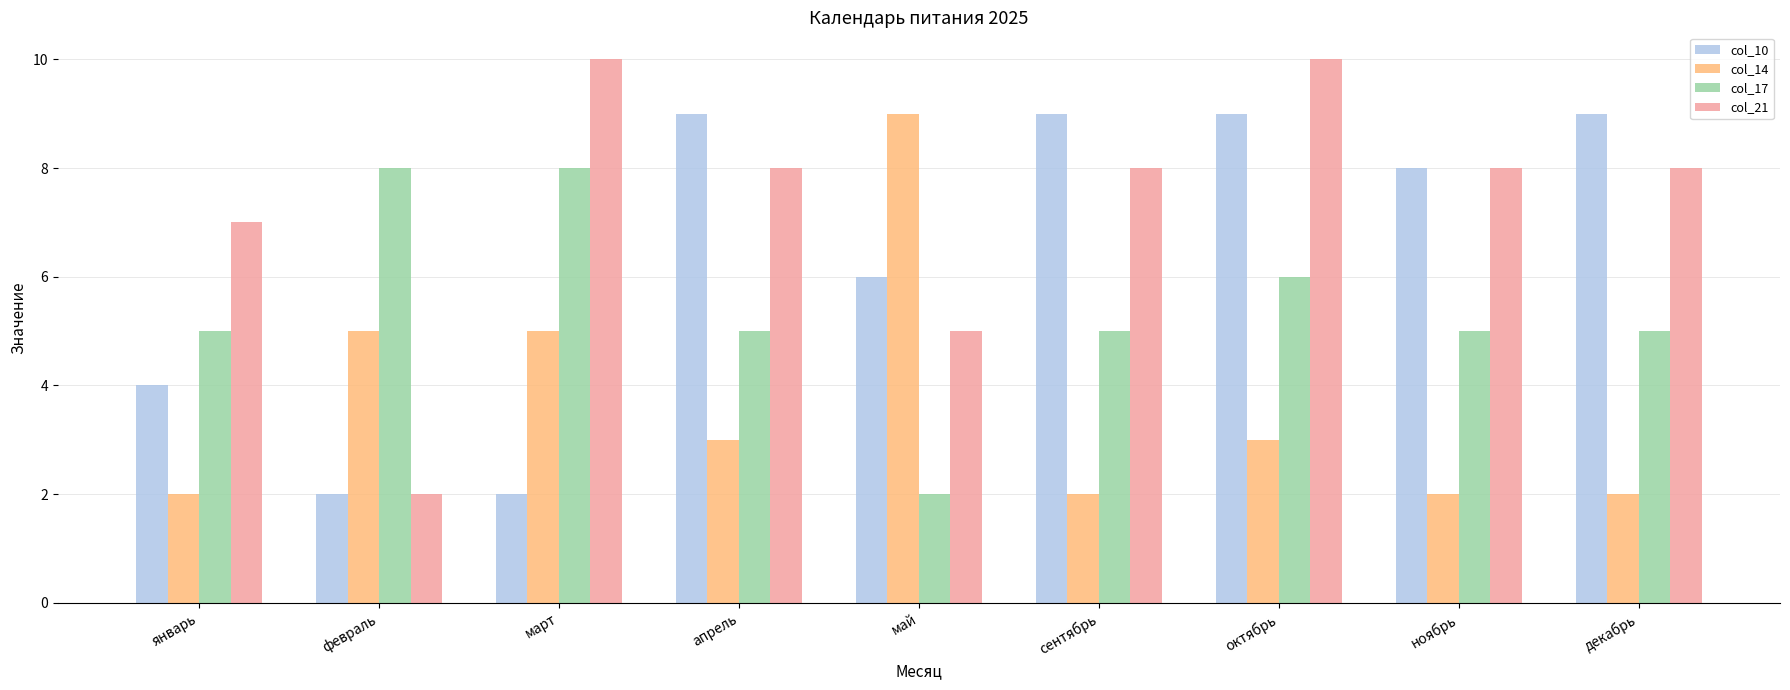

The value of col_10 at февраль is 2. True or false?

True